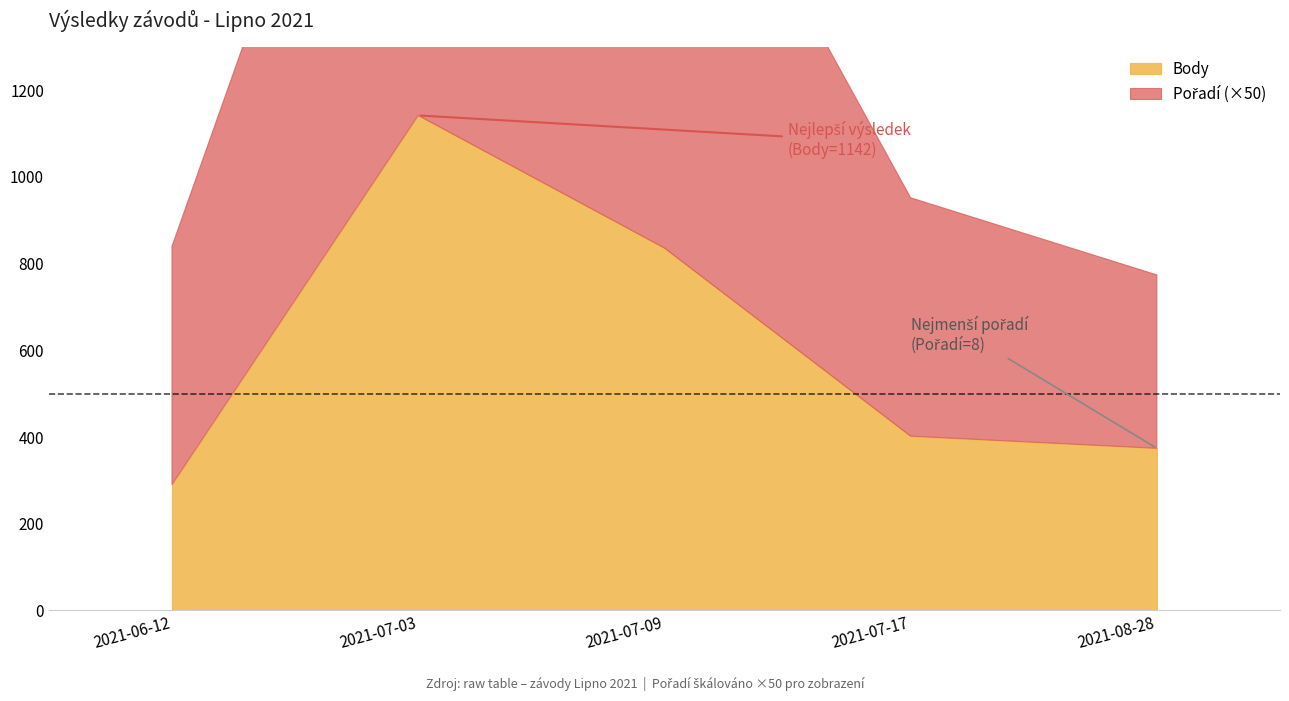

At how many categories does at least one series exceed 561?

2